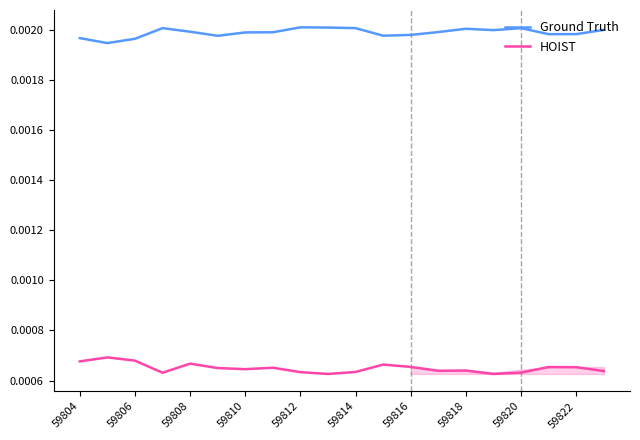

True or false: HOIST and Ground Truth cross at least once.

False